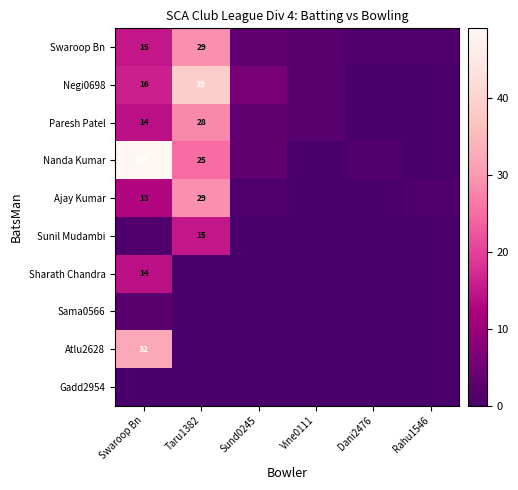

Where does the Negi0698 series first go above 6?

Swaroop Bn